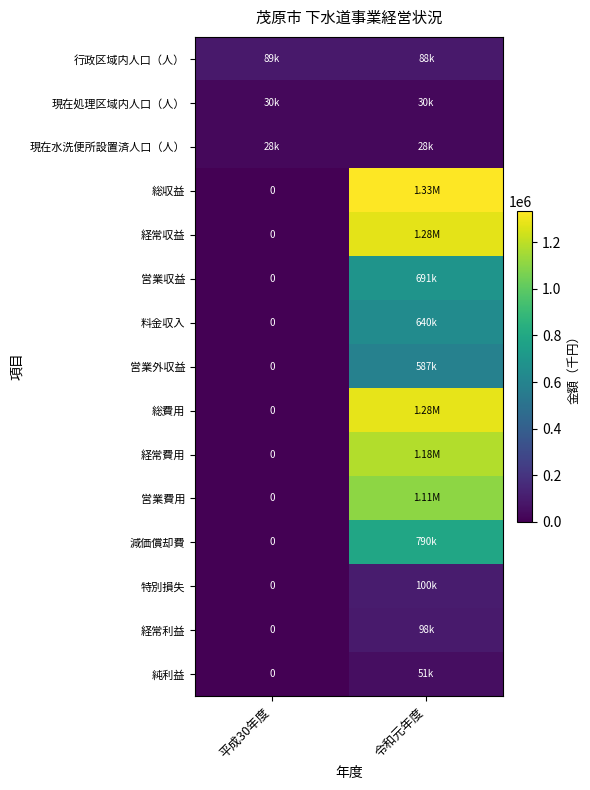

List the series in order of their peak value, lowest first.

現在水洗便所設置済人口（人）, 現在処理区域内人口（人）, 純利益, 行政区域内人口（人）, 経常利益, 特別損失, 営業外収益, 料金収入, 営業収益, 減価償却費, 営業費用, 経常費用, 経常収益, 総費用, 総収益